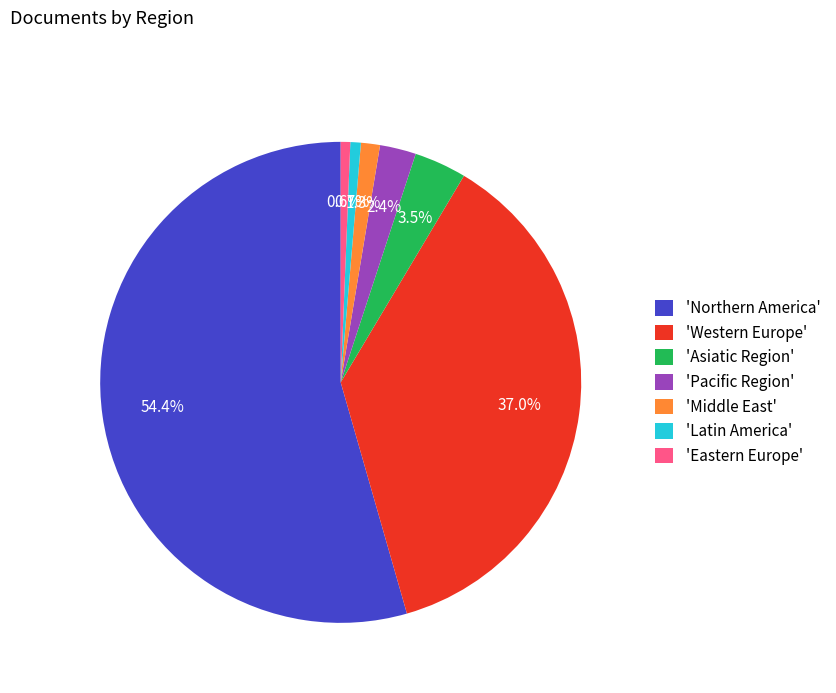

Between 'Pacific Region' and 'Western Europe', which is larger?

'Western Europe'